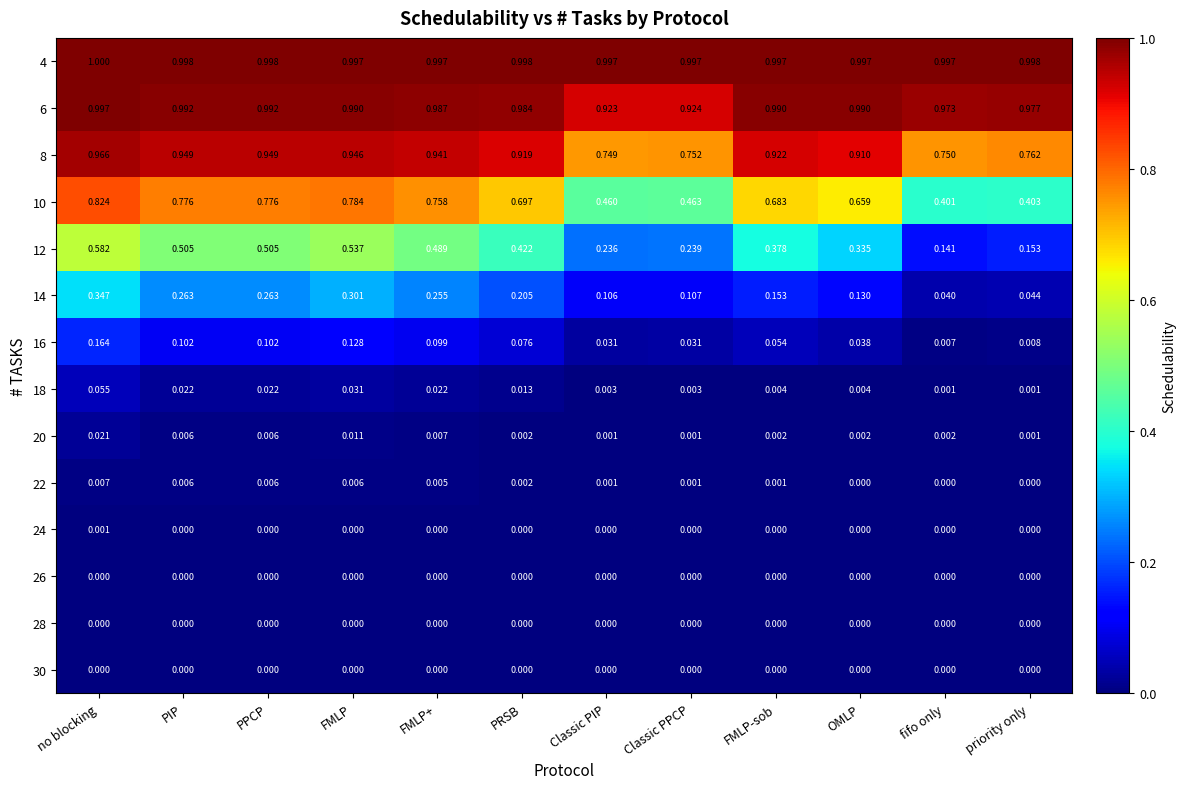

What is the maximum value shown in the chart?

1.0